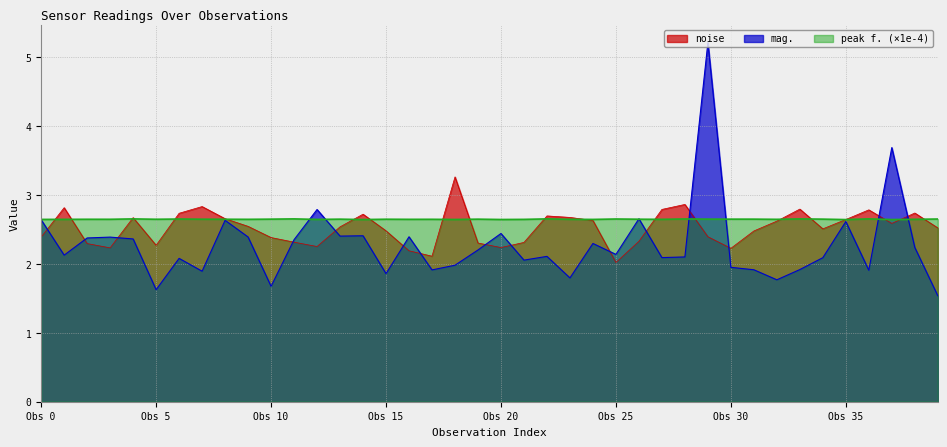

At which category is the sum across all series the highest?

29